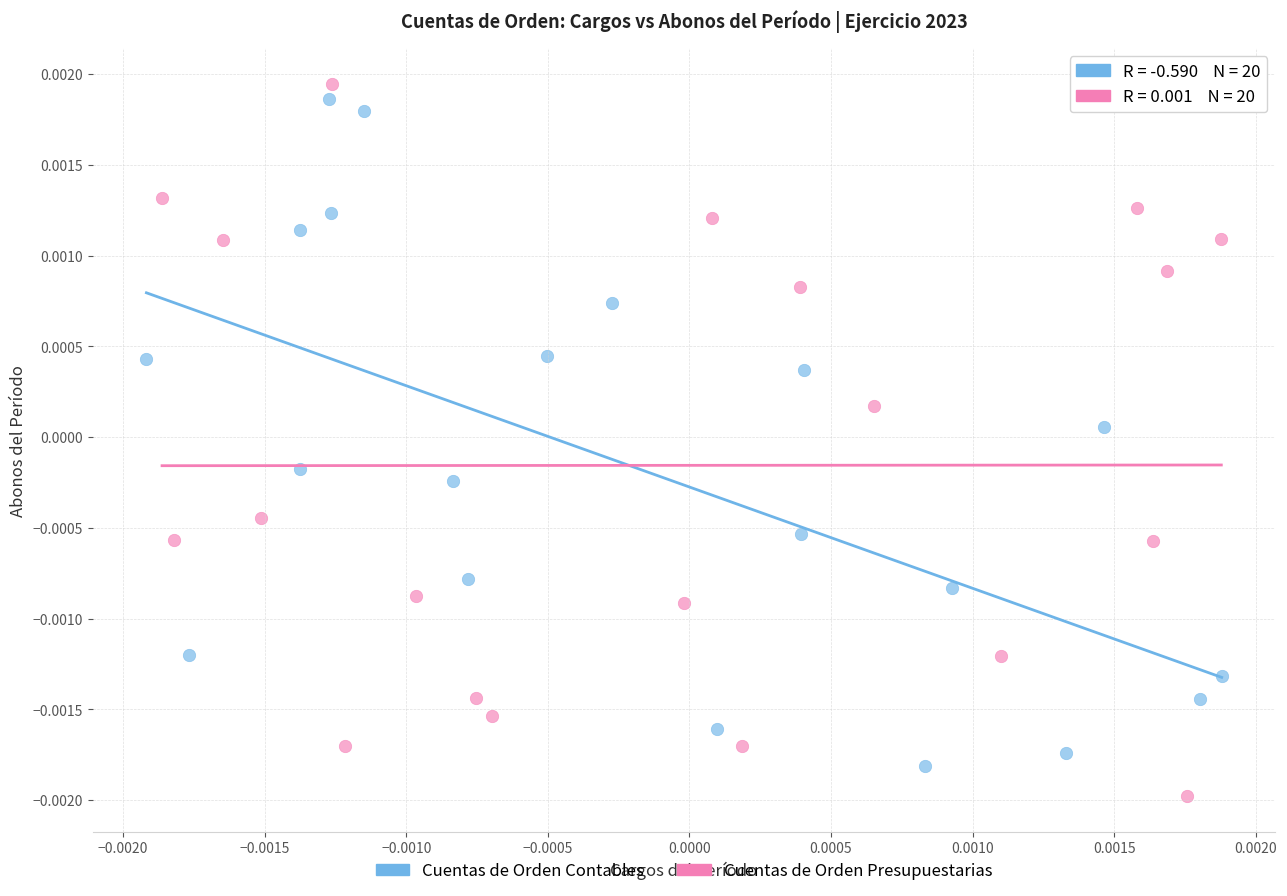

Which series contains the lowest Y value?

Cuentas de Orden Presupuestarias